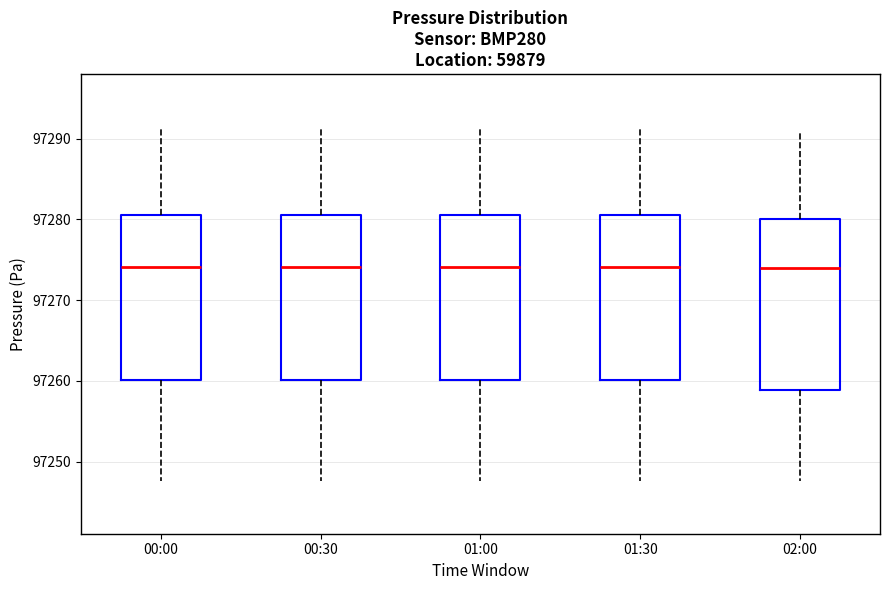

Reading left to right, read every box against the y-axis: the position of its median line, the range the box covers, and the ends of its whiskers. The values are not printed on the chart, so give them approximately, as read against the axis.

00:00: median 97274, box 97260 to 97281, whiskers 97248 to 97291
00:30: median 97274, box 97260 to 97281, whiskers 97248 to 97291
01:00: median 97274, box 97260 to 97281, whiskers 97248 to 97291
01:30: median 97274, box 97260 to 97281, whiskers 97248 to 97291
02:00: median 97274, box 97259 to 97280, whiskers 97248 to 97291